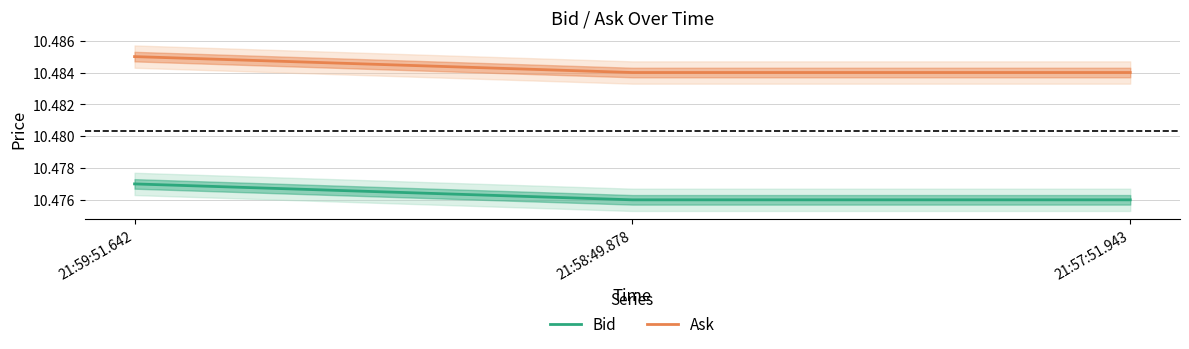

Reading left to right, transcribe all the data shown in this chart.

Bid: 10.5	10.5	10.5
Ask: 10.5	10.5	10.5